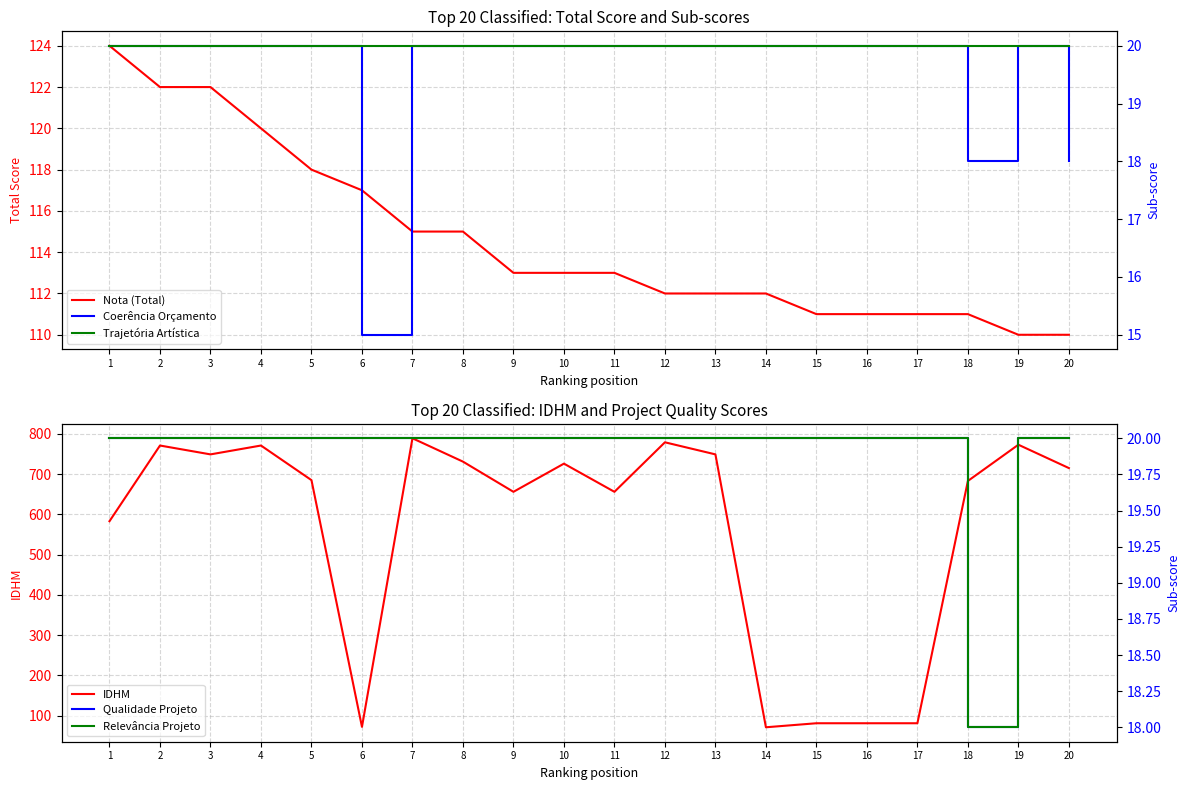

Where is Nota (Total) nearest to the value 117?

6